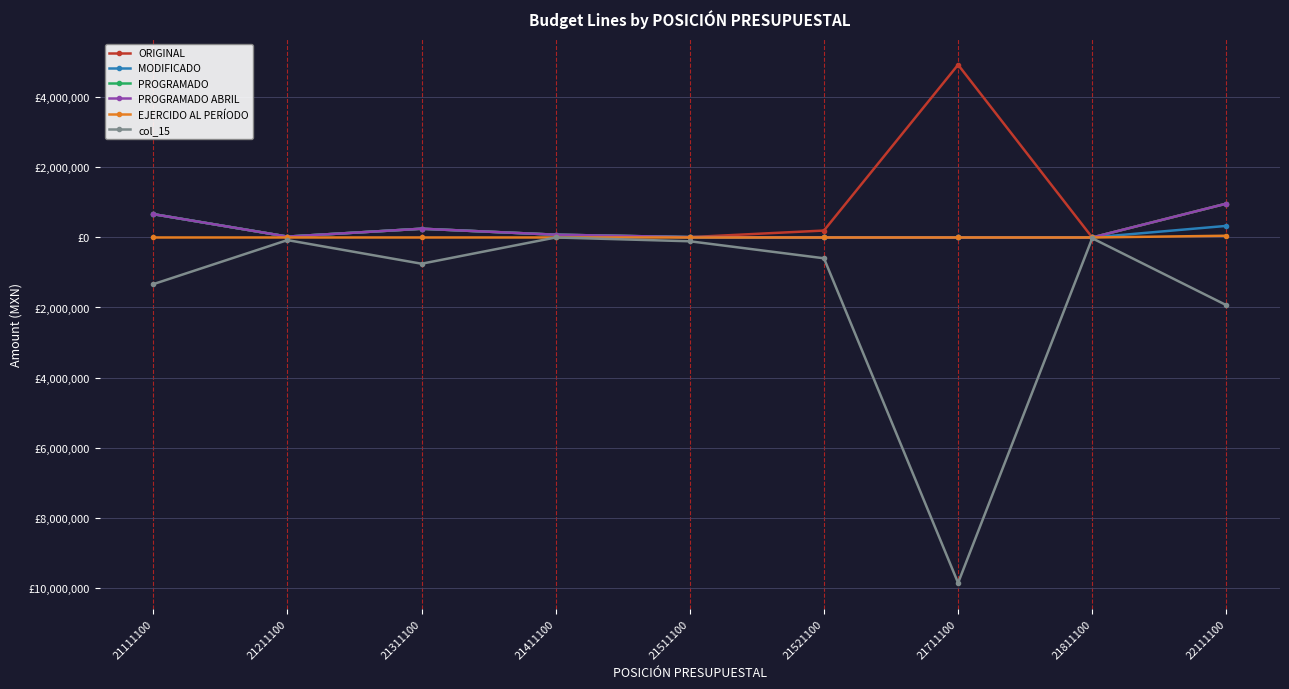

Does the chart have visible grid lines?

Yes